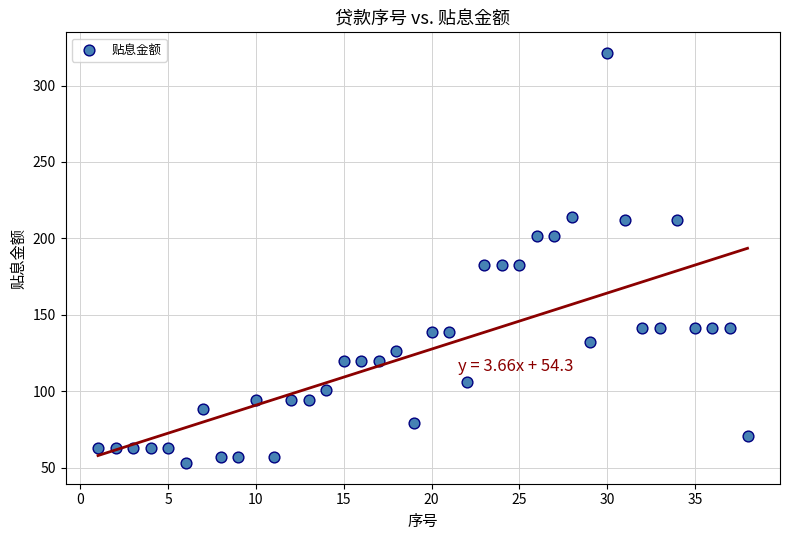

What is the range of Y values (max minus min)?

268.4